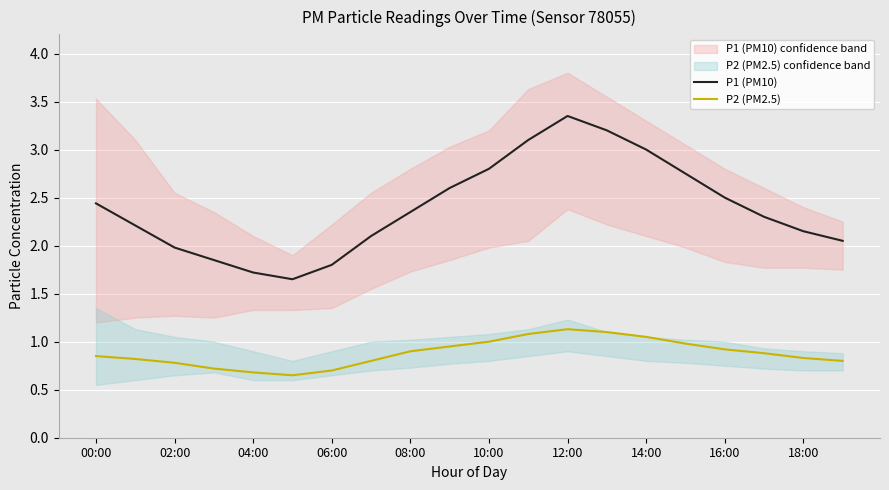

Rank the series by their average value, from lowest to highest.

P2 (PM2.5), P1 (PM10)